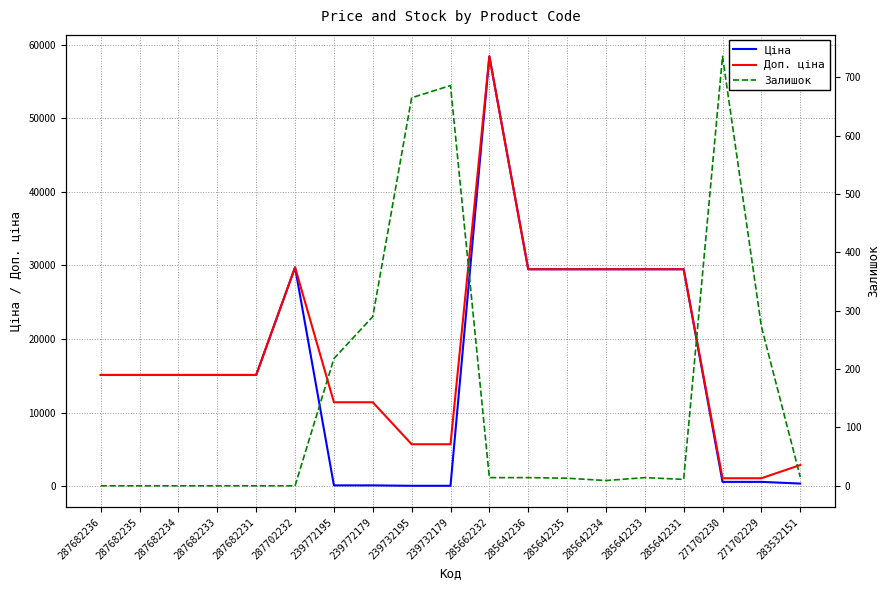

Which label corresponds to the largest value in the chart?

285662232